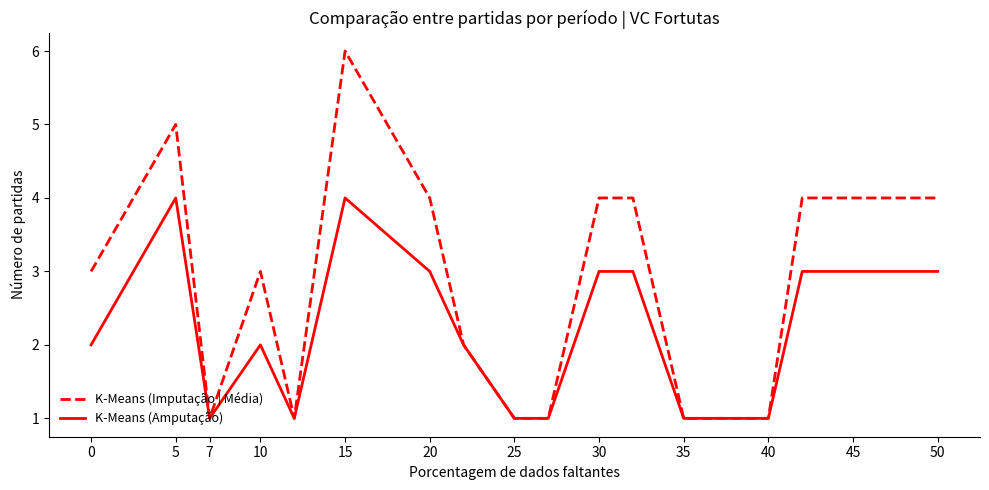

What is the greatest value displayed?

6